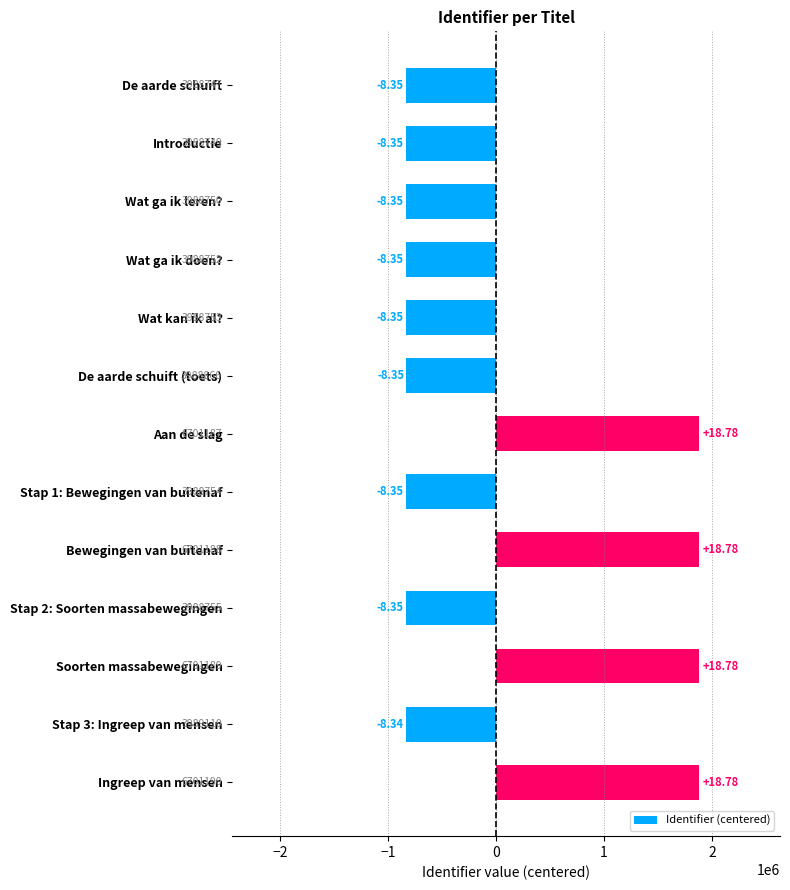

Are the bars horizontal?

Yes